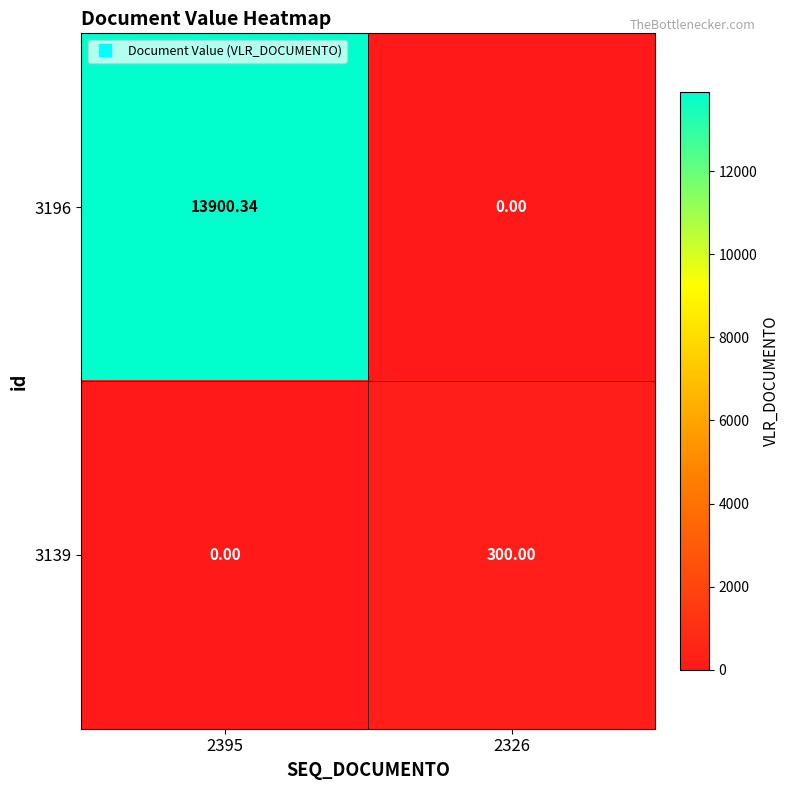

Is the value of 3196 at 2326 greater than the value of 3139 at 2326?

No